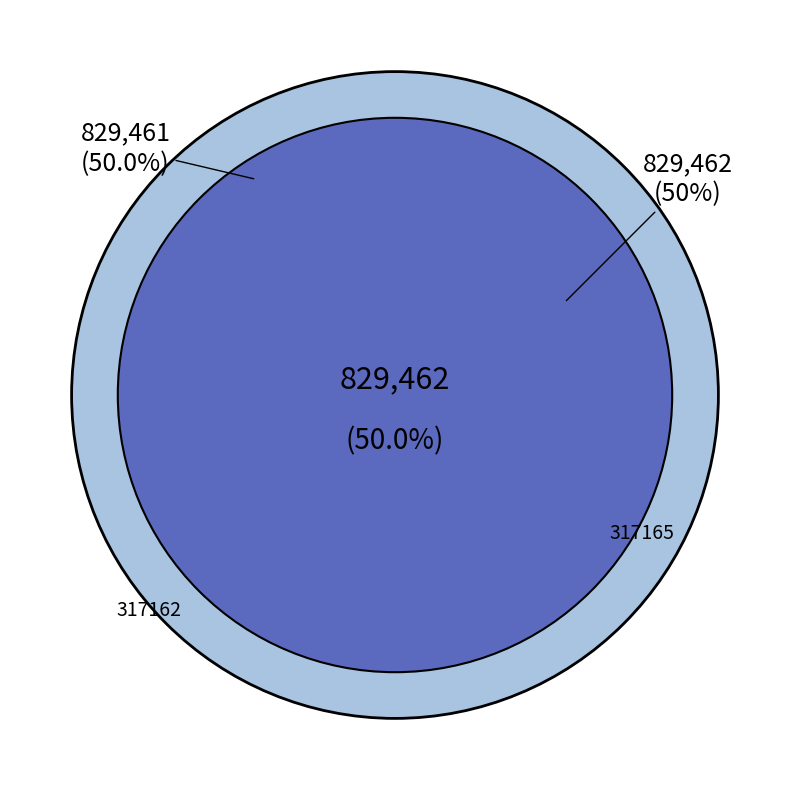

How many slices are in this pie chart?

2